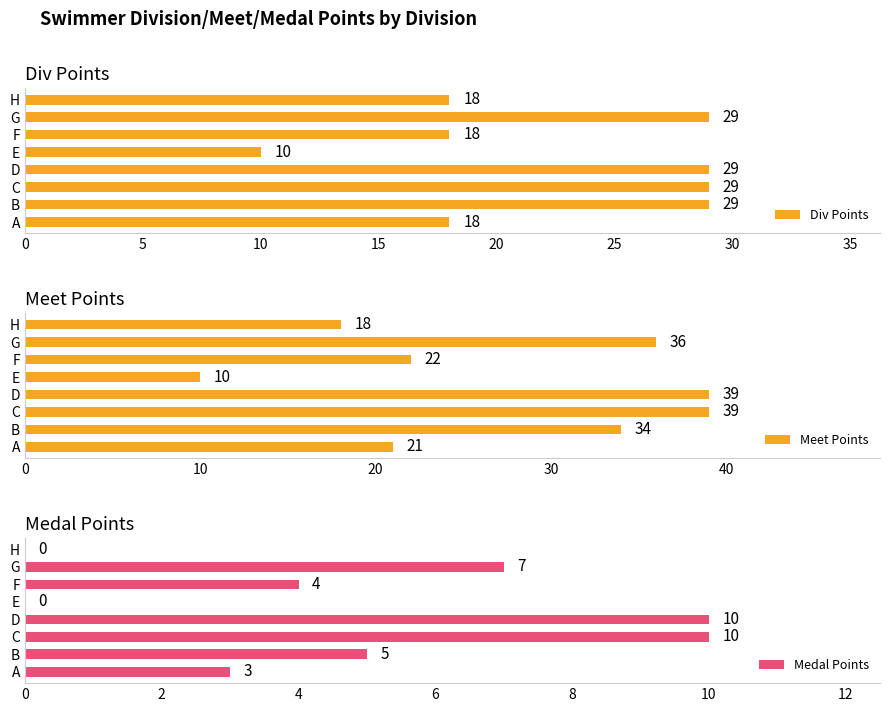

What is the approximate value of Div Points at E?

10